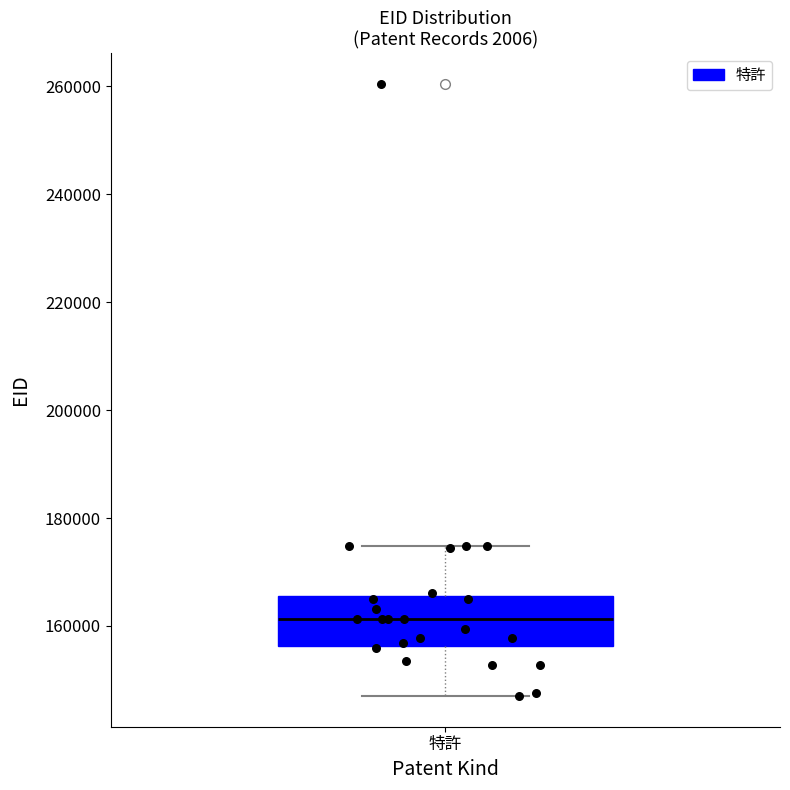

Transcribe this box plot: give where the median line is, the range the box spans, and where the two whiskers end, as read against the y-axis. The values are not printed on the chart, so give them approximately, as read against the axis.

median 162000, box 156000 to 166000, whiskers 148000 to 174000